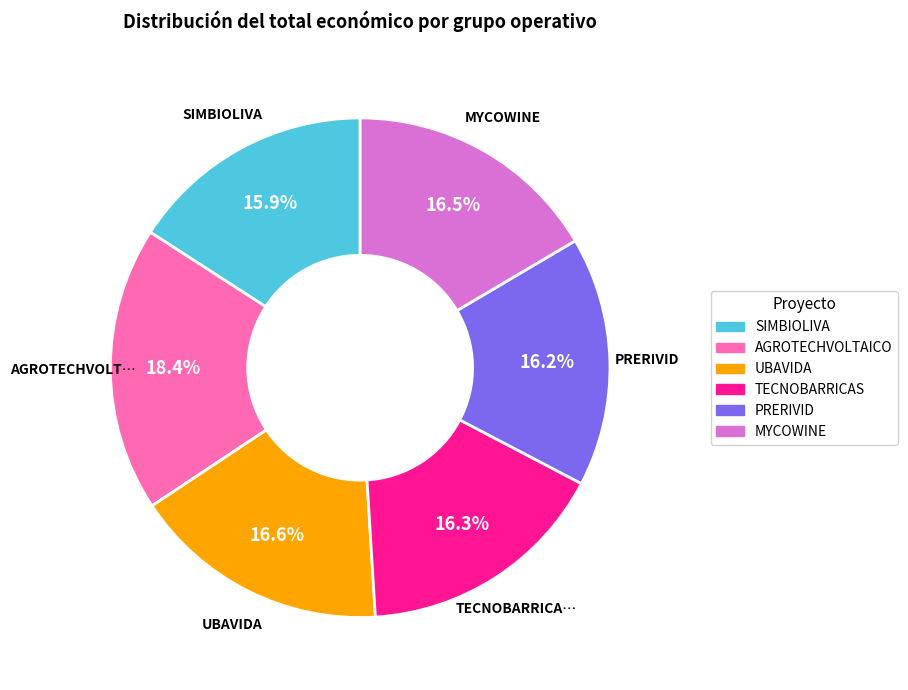

Is the sum of MYCOWINE and TECNOBARRICAS greater than half?

No